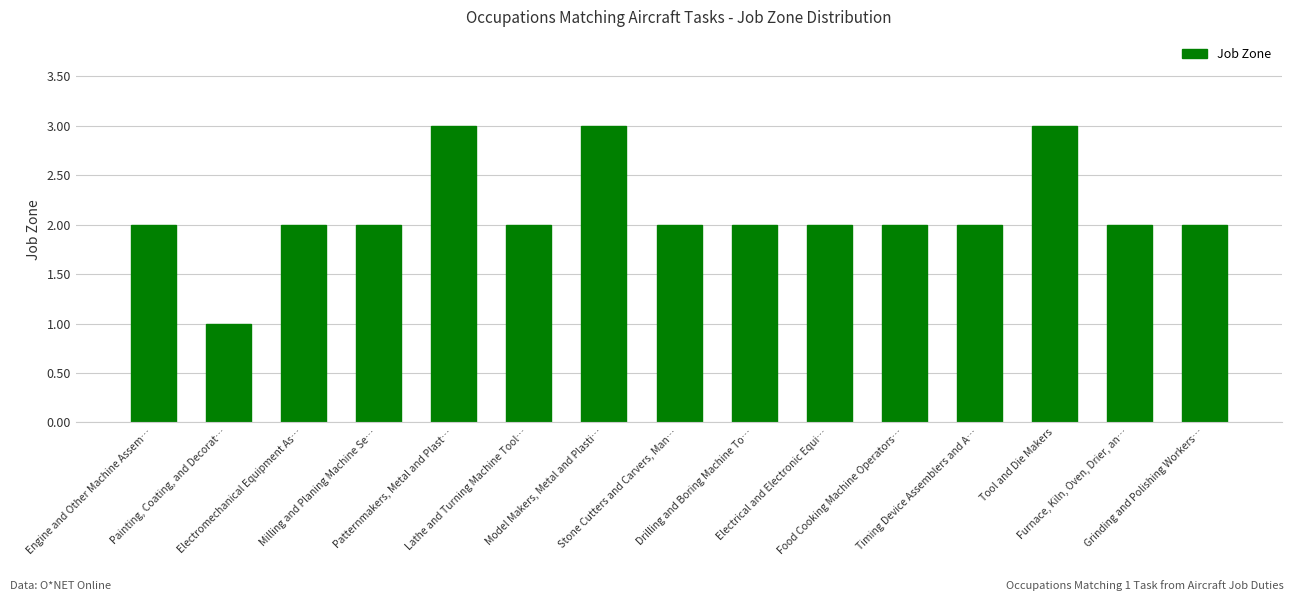

What is the sum of all values?

32